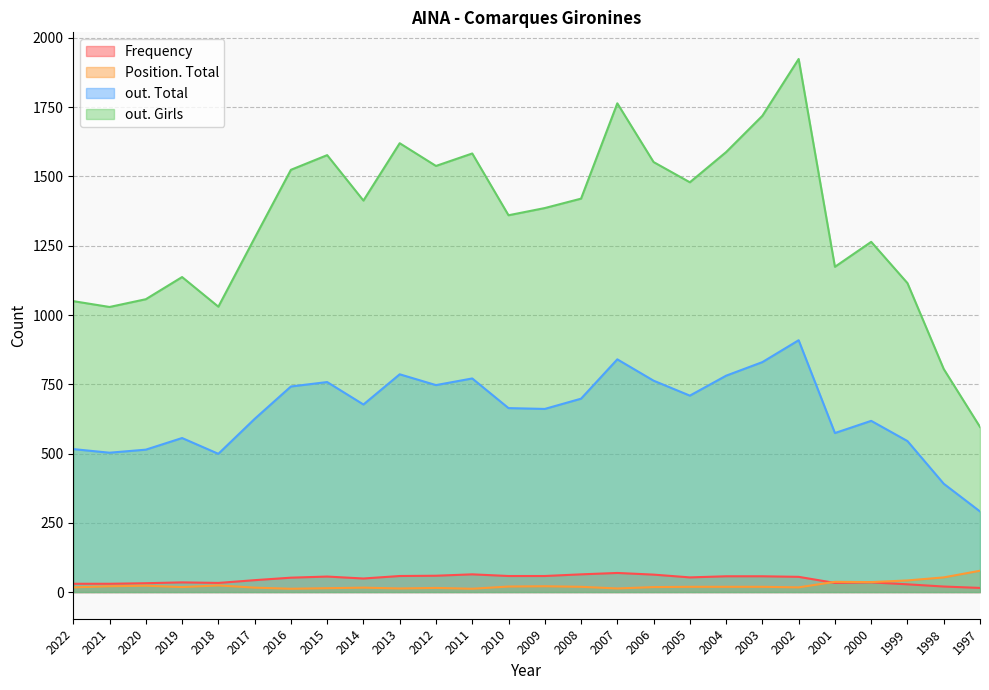

Does the chart have visible grid lines?

Yes